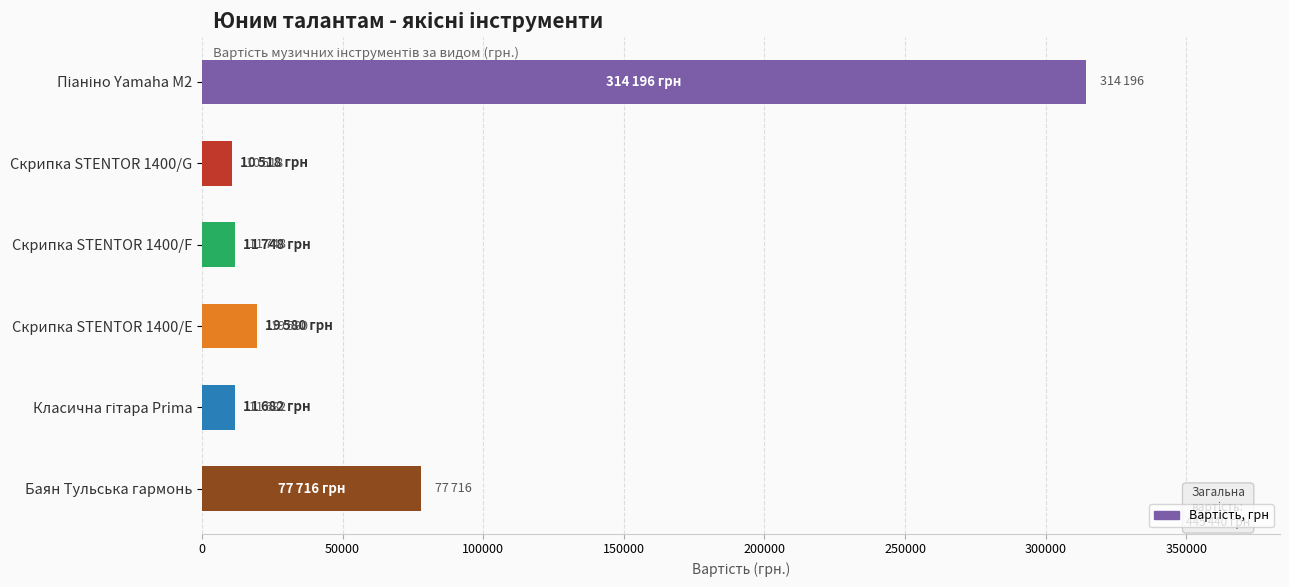

Is it true that the value at Скрипка STENTOR 1400/G is 10518?

True